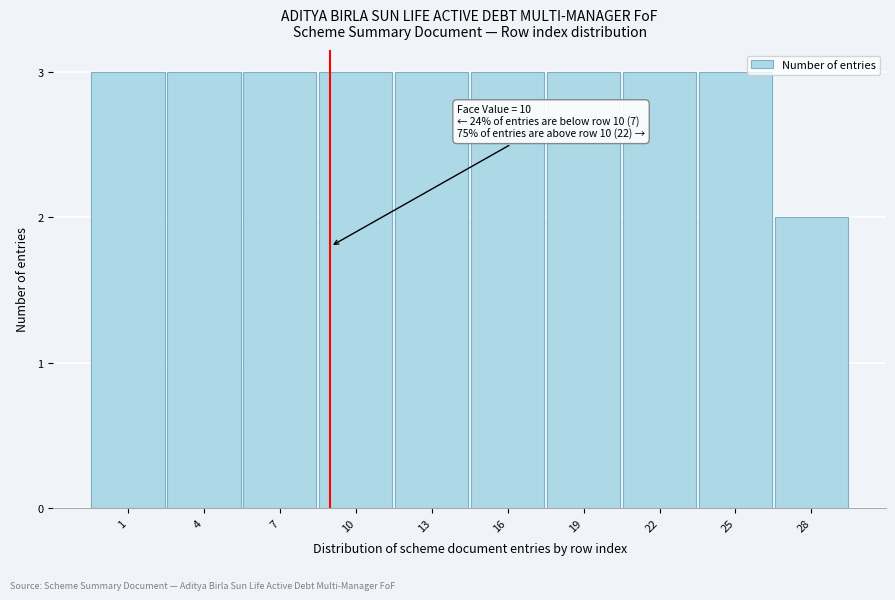

Reading left to right, list all the values displayed in this chart.

3	3	3	3	3	3	3	3	3	2